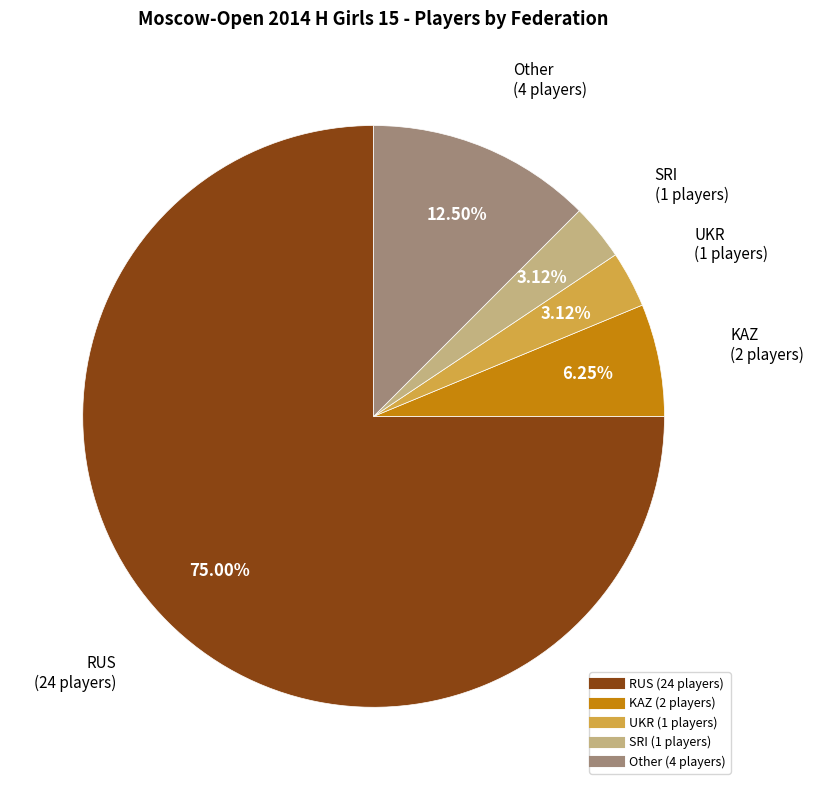

Between UKR and Other, which is larger?

Other